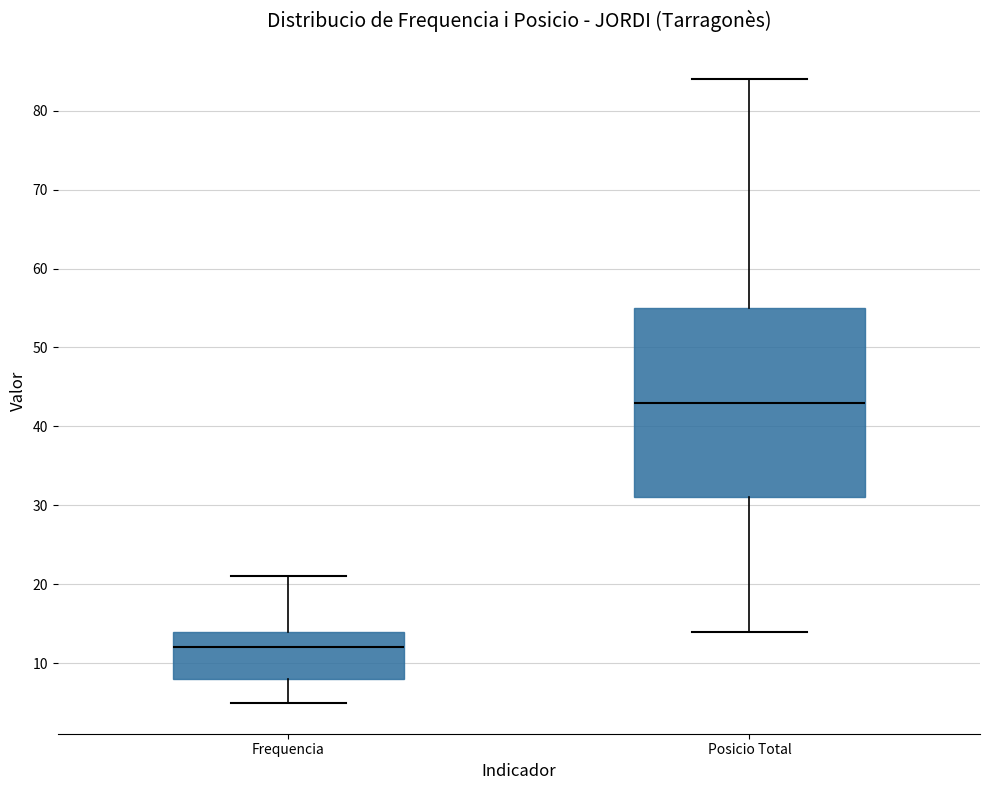

Where does the lower whisker of the box for Frequencia end on the y-axis? The values are not printed on the chart, so give them approximately, as read against the axis.

5